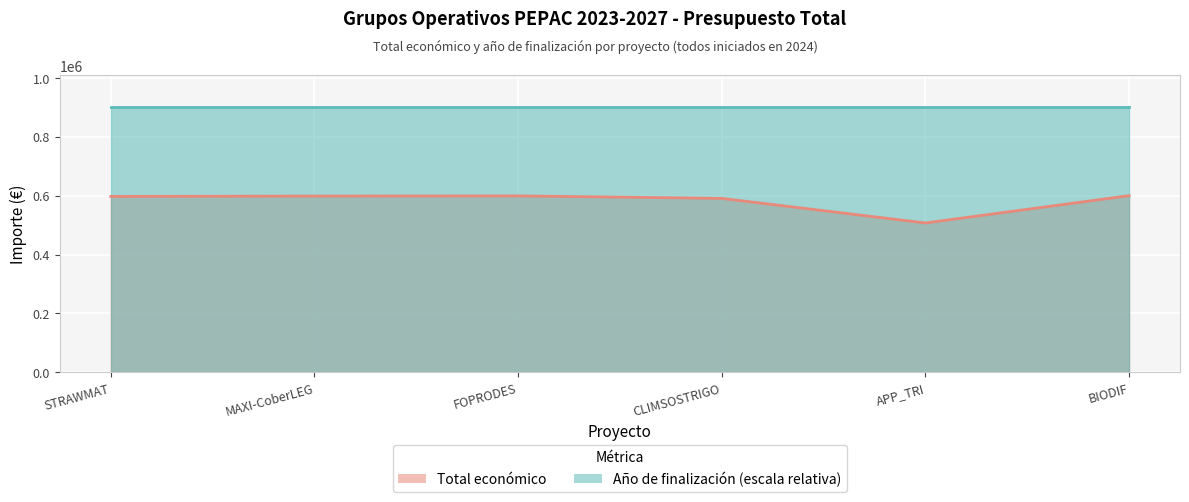

What is the label of the 3rd point from the right?

CLIMSOSTRIGO